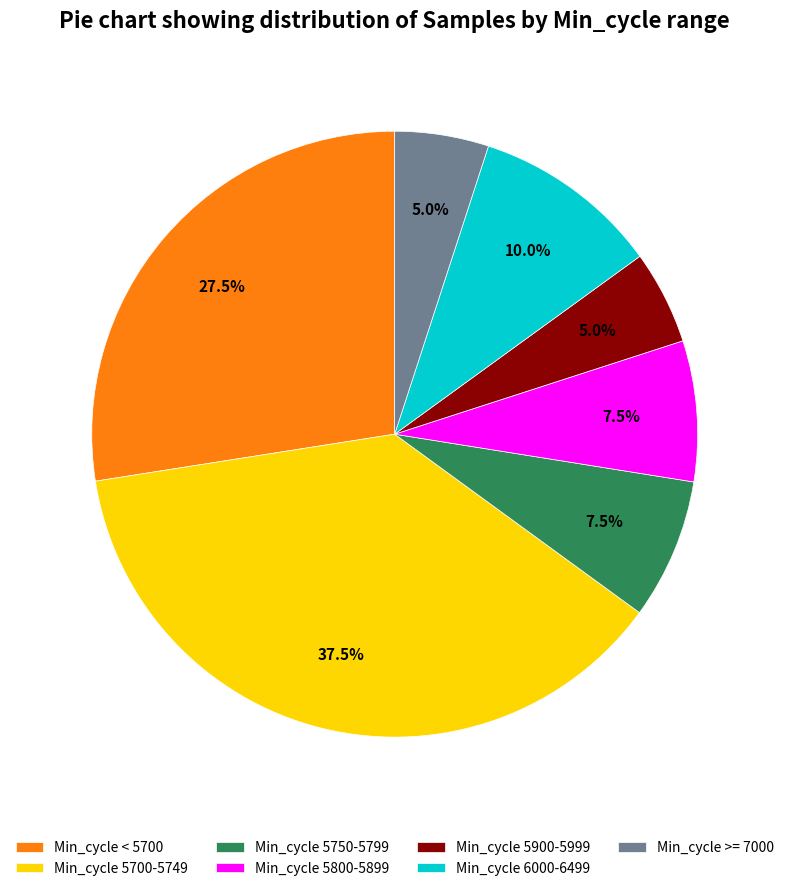

Is there a majority slice in this chart?

No